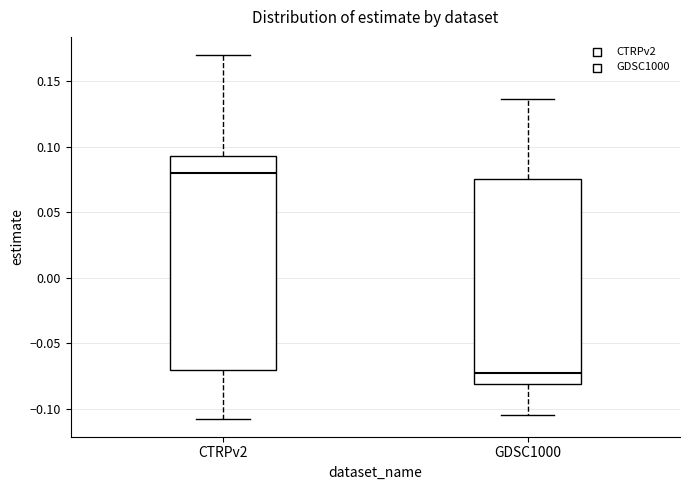

Reading left to right, transcribe this box plot: for each box, give where its median line is, the range the box spans, and where its two whiskers end, as read against the y-axis. The values are not printed on the chart, so give them approximately, as read against the axis.

CTRPv2: median 0.080, box -0.070 to 0.095, whiskers -0.110 to 0.170
GDSC1000: median -0.075, box -0.080 to 0.075, whiskers -0.105 to 0.135